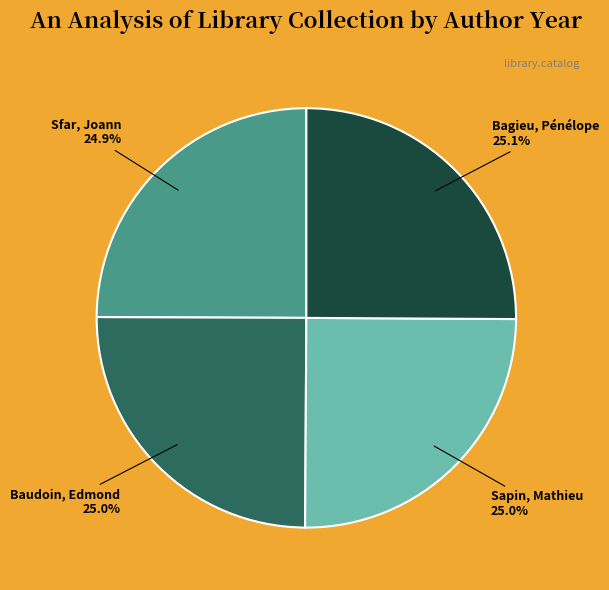

Does Sfar, Joann represent more than half of the total?

No